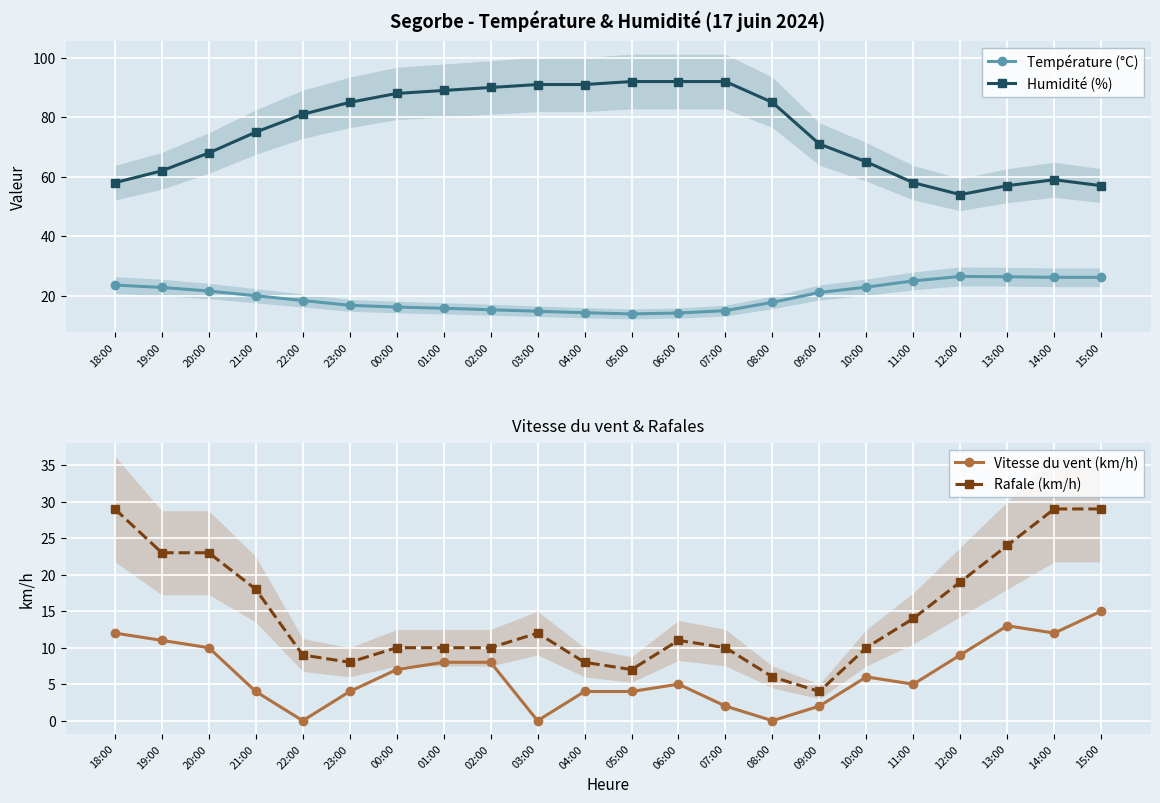

Reading right to left, what are all the values shown in this chart?

Température (°C): 26.2	26.2	26.4	26.5	25.0	22.9	21.1	17.8	15.0	14.2	13.9	14.3	14.8	15.3	15.8	16.2	16.8	18.4	20.0	21.6	22.8	23.6
Humidité (%): 57.0	59.0	57.0	54.0	58.0	65.0	71.0	85.0	92.0	92.0	92.0	91.0	91.0	90.0	89.0	88.0	85.0	81.0	75.0	68.0	62.0	58.0
Vitesse du vent (km/h): 15.0	12.0	13.0	9.0	5.0	6.0	2.0	0.0	2.0	5.0	4.0	4.0	0.0	8.0	8.0	7.0	4.0	0.0	4.0	10.0	11.0	12.0
Rafale (km/h): 29.0	29.0	24.0	19.0	14.0	10.0	4.0	6.0	10.0	11.0	7.0	8.0	12.0	10.0	10.0	10.0	8.0	9.0	18.0	23.0	23.0	29.0